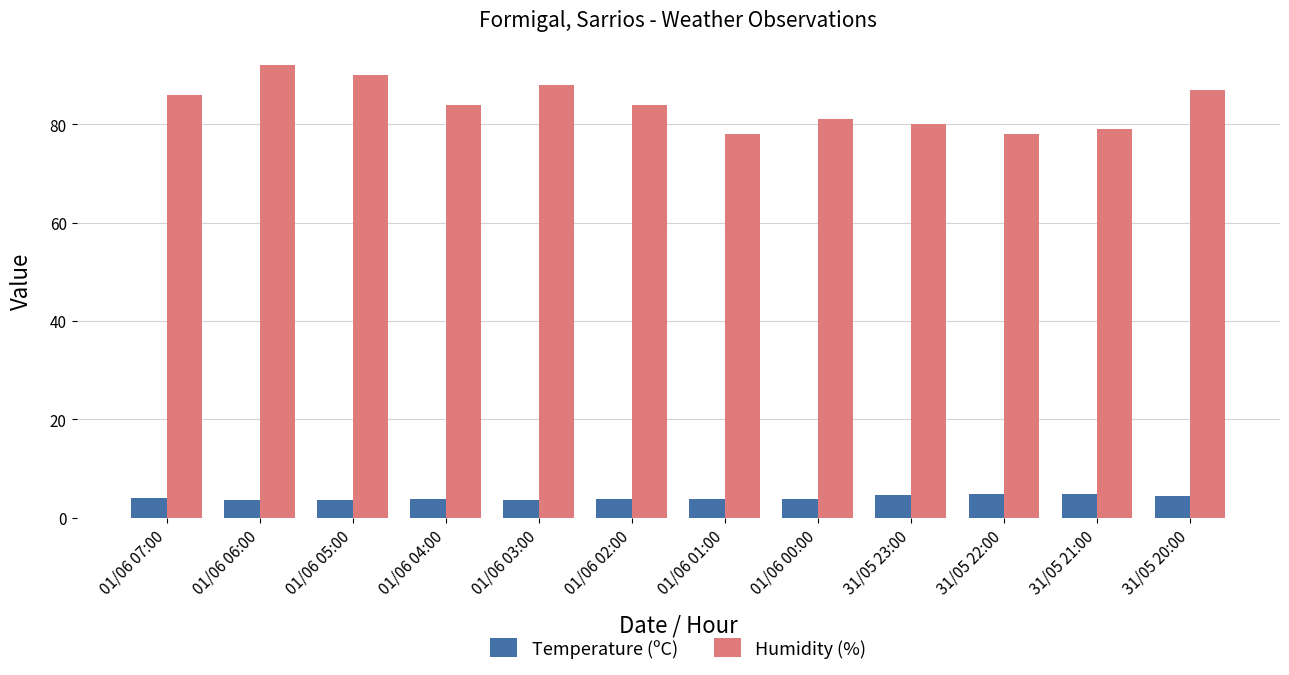

Which series has the widest spread of values?

Humidity (%)